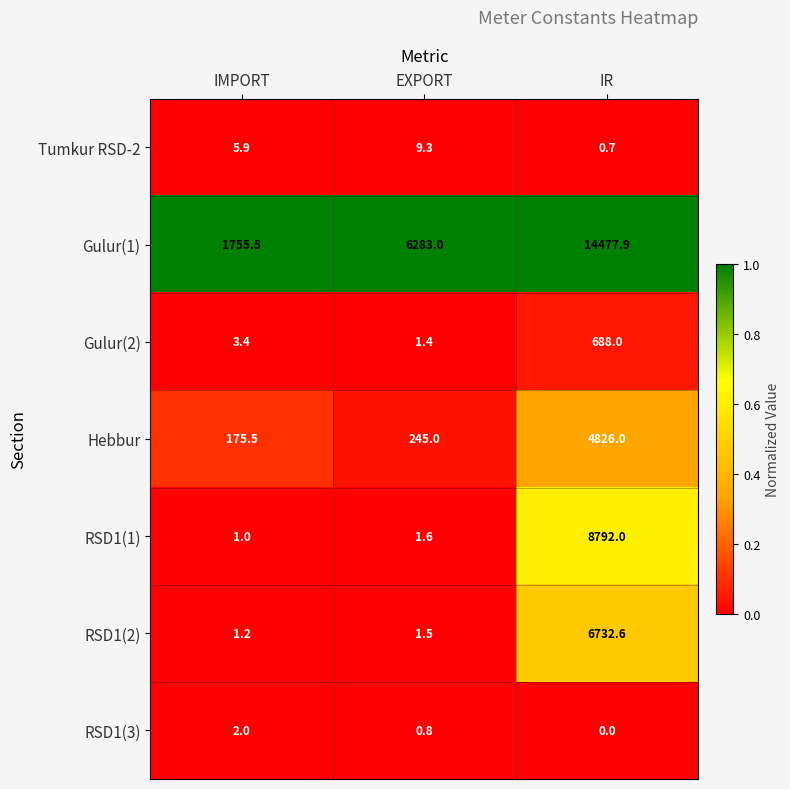

At how many categories does at least one series exceed 0?

3